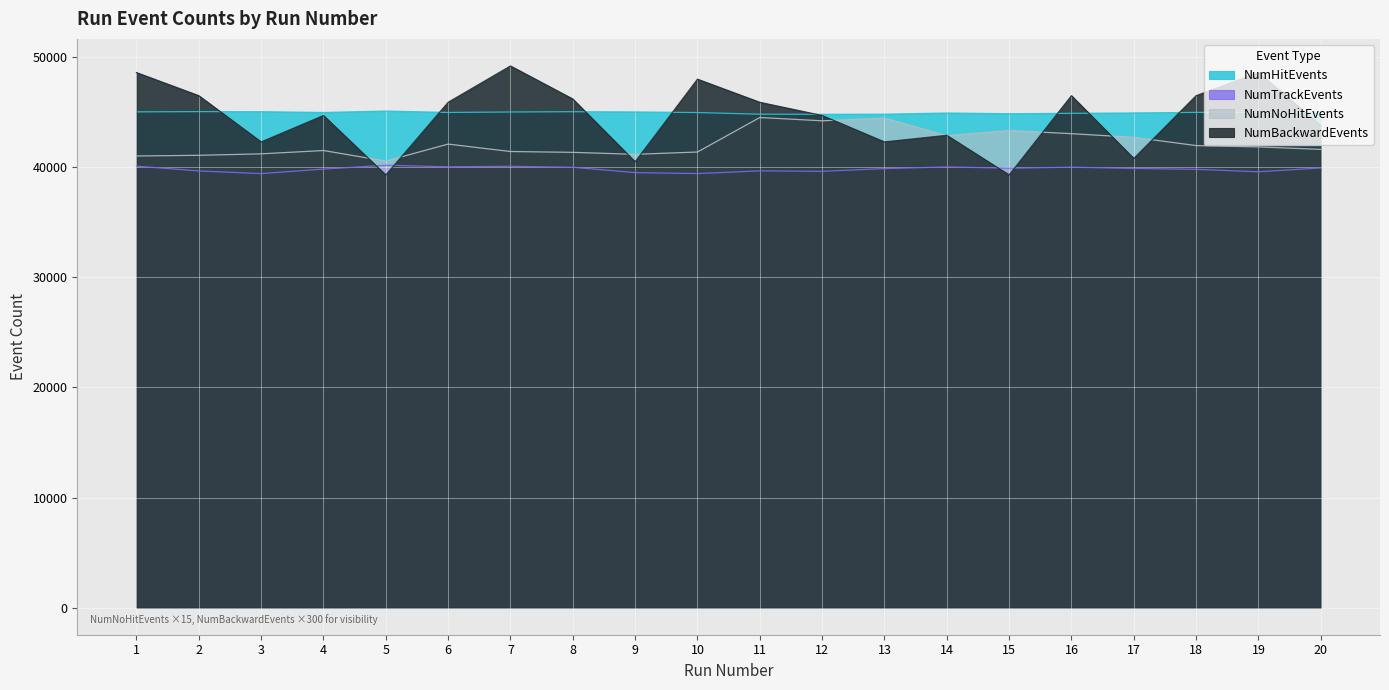

How many lines are shown in the chart?

4